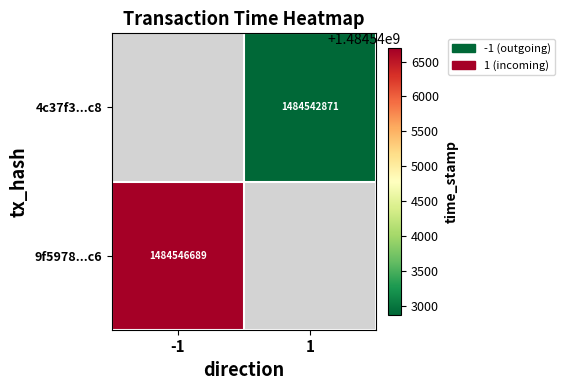

True or false: 9f5978...c6 has a value of 1484546689 at -1.

True